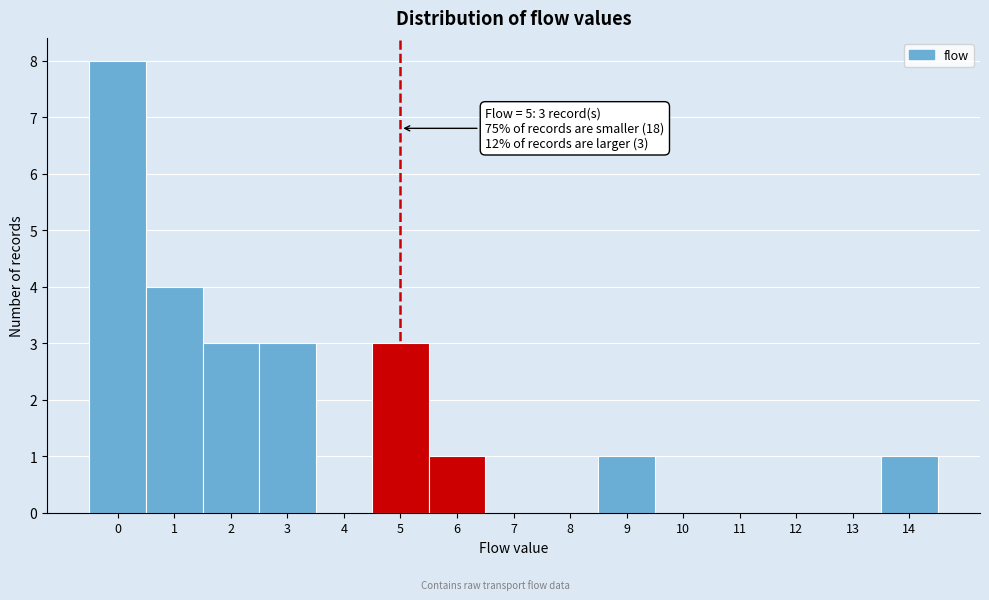

Over which range of the x-axis is the bar tallest?

-0.5 to 0.5